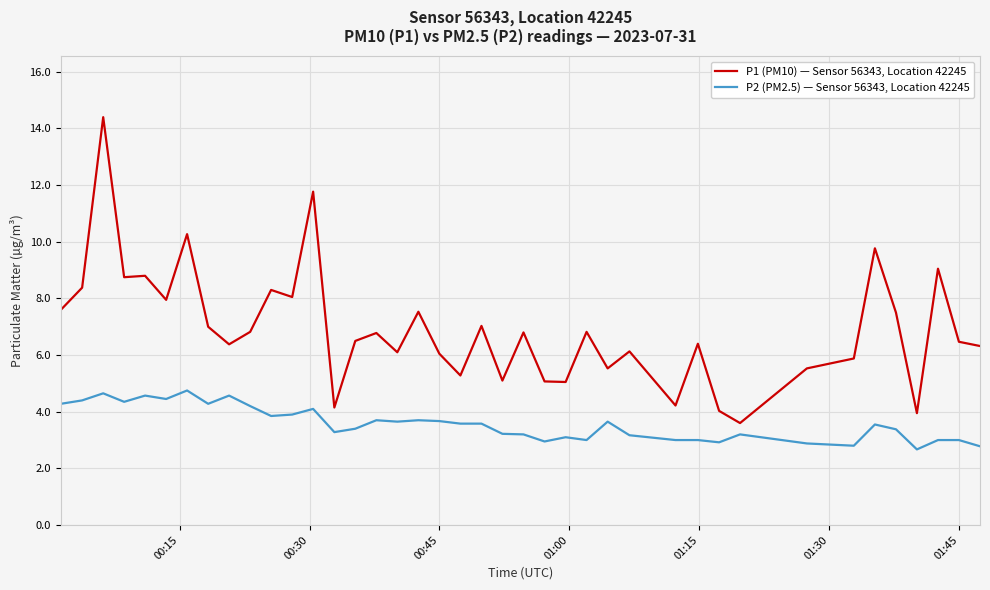

What is the difference between the maximum and minimum values in the P2 (PM2.5) — Sensor 56343, Location 42245 series?

2.1